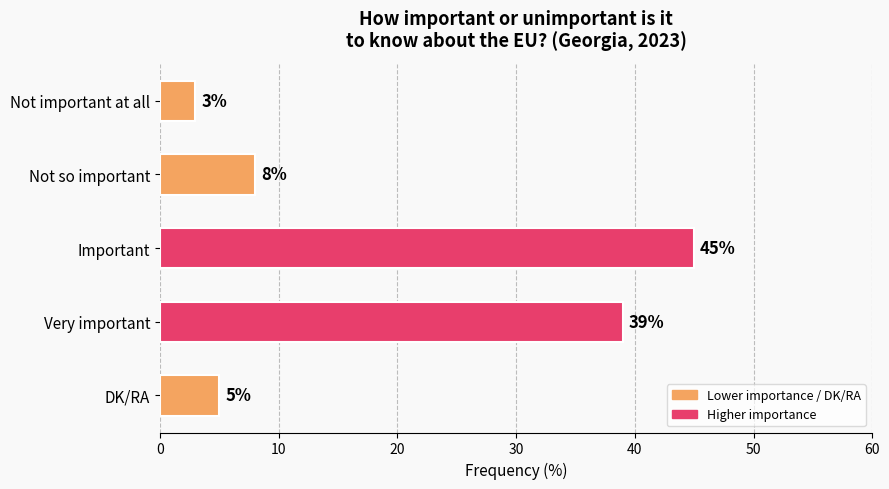

What is the greatest value displayed?

45